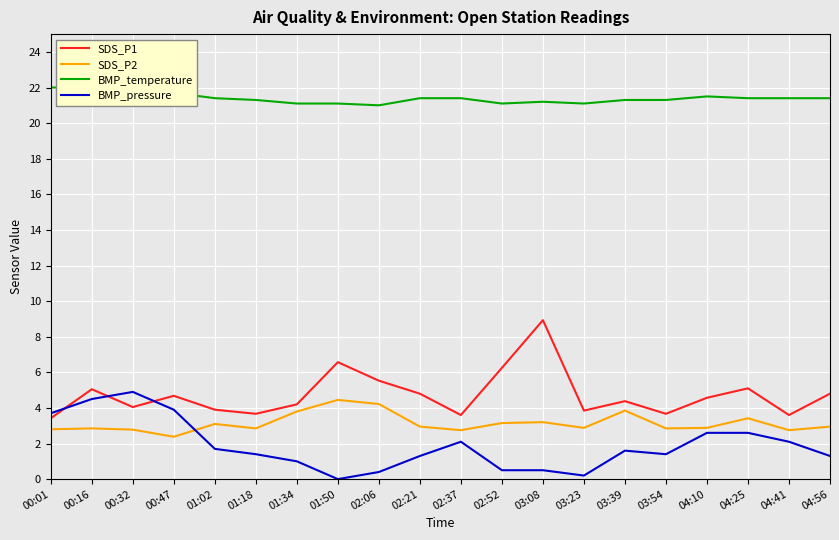

True or false: SDS_P1 and SDS_P2 cross at least once.

False